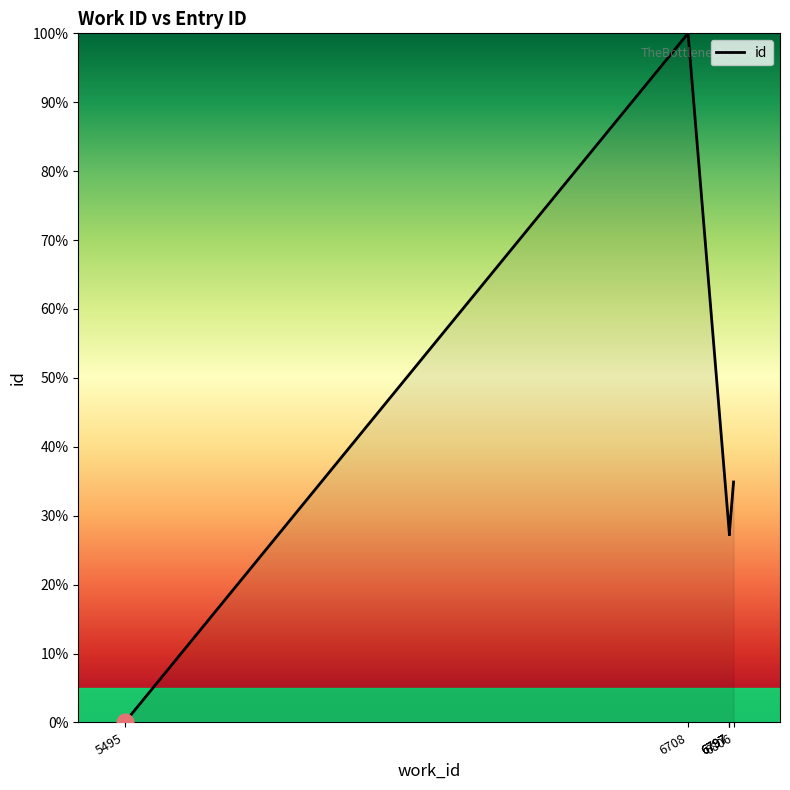

Is it true that the value at 6797 is 11.4?

False